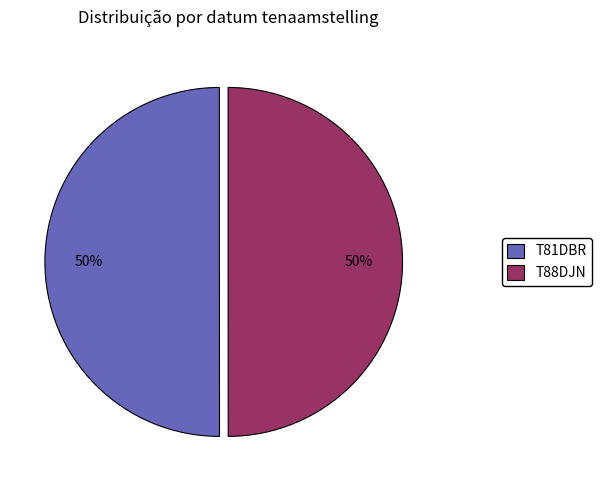

What percentage is the T81DBR slice, to the nearest percent?

50%